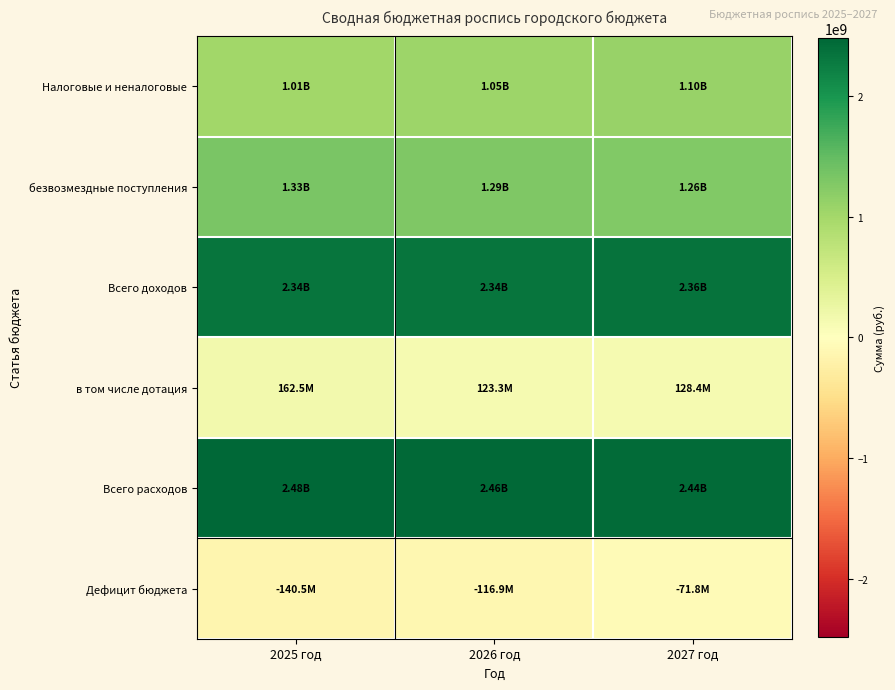

Count the number of categories in the chart.

3